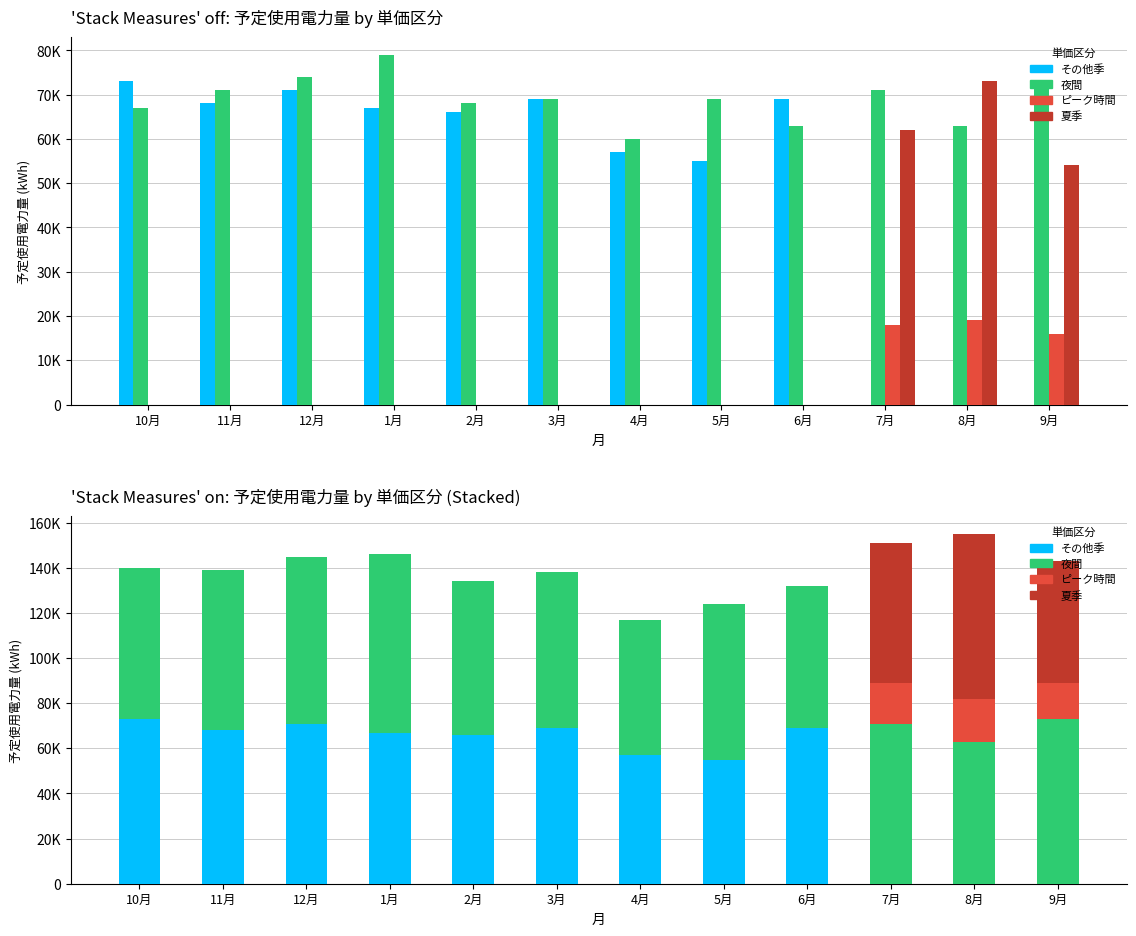

Between 9月 and 4月, which is larger?

4月